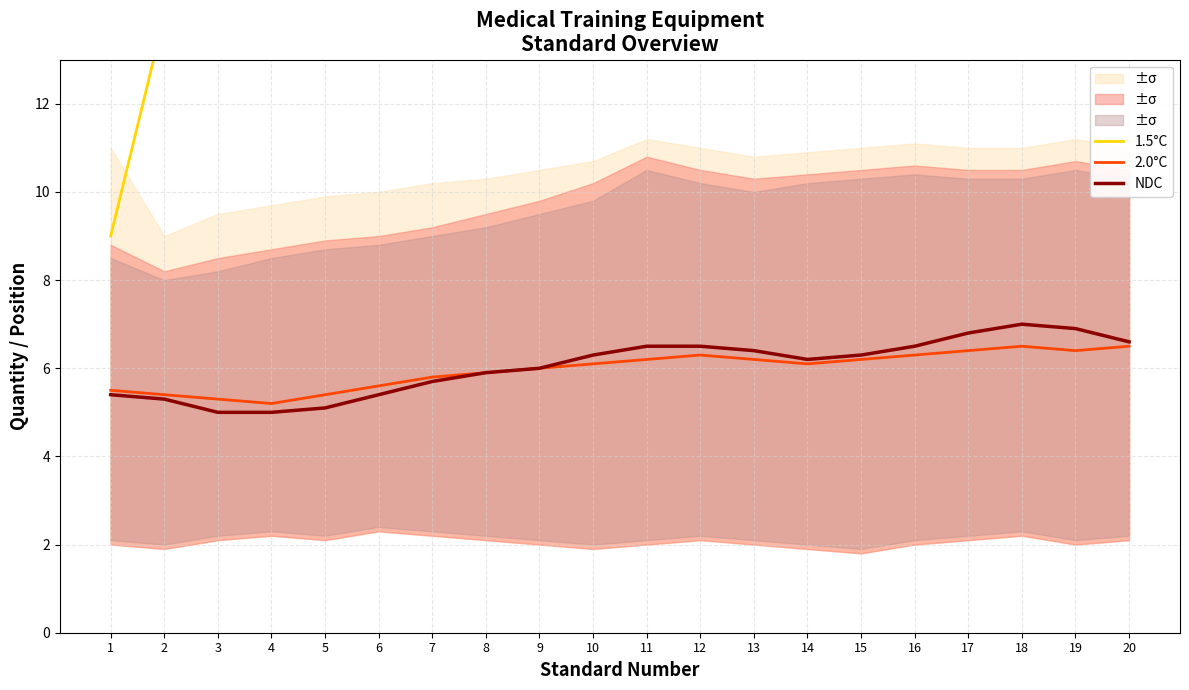

Is this an area chart (filled region under the line)?

No